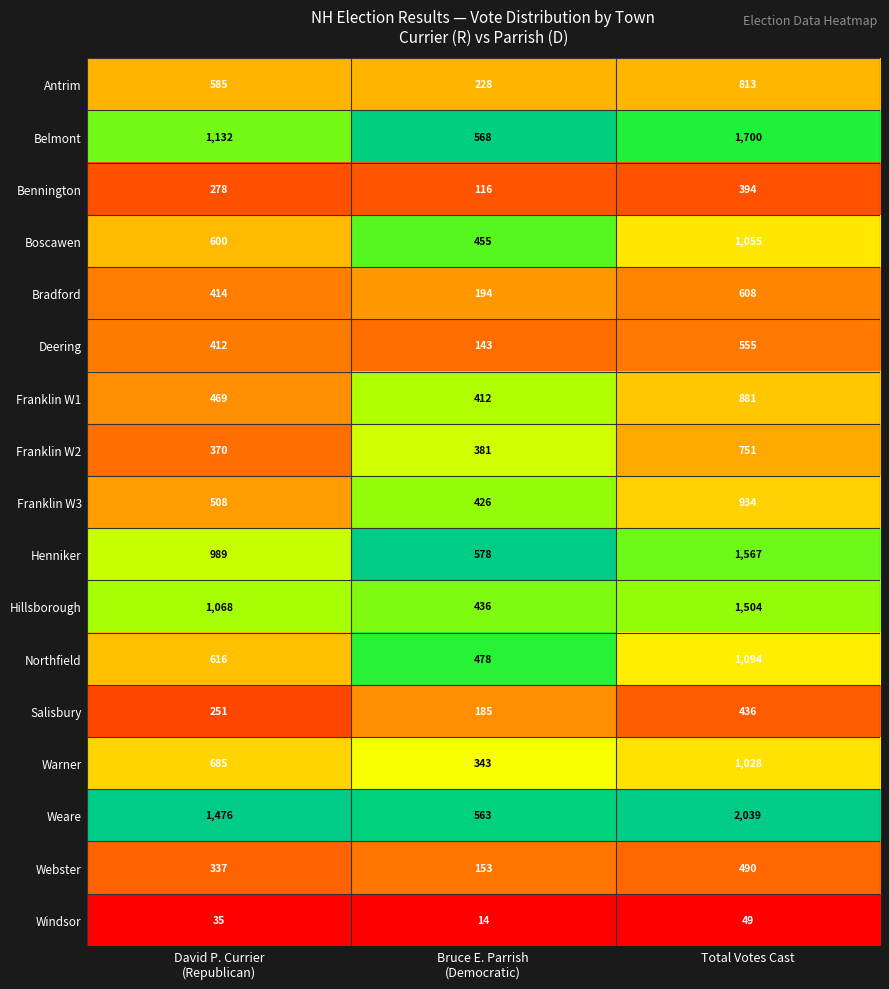

Is it true that Weare equals 2748 at Total Votes Cast?

False